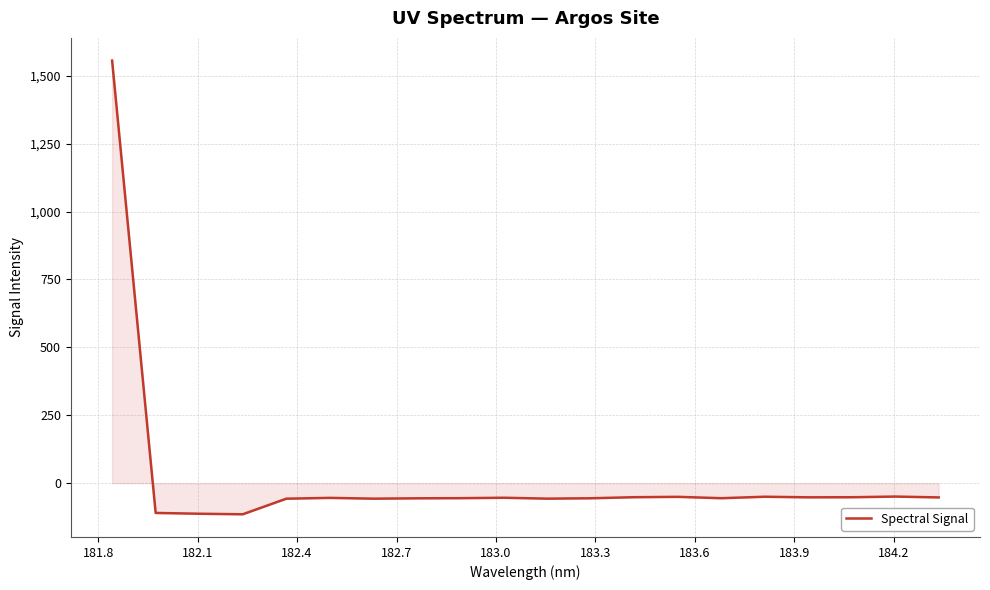

What is the maximum value shown in the chart?

1556.0